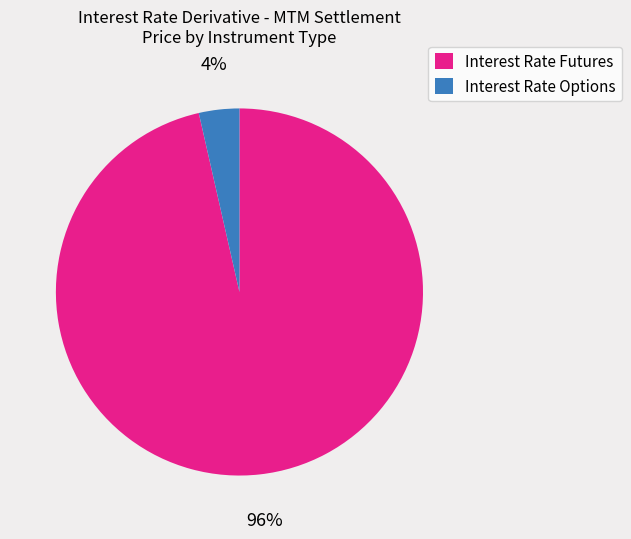

To the nearest percent, what is the average slice percentage?

50%